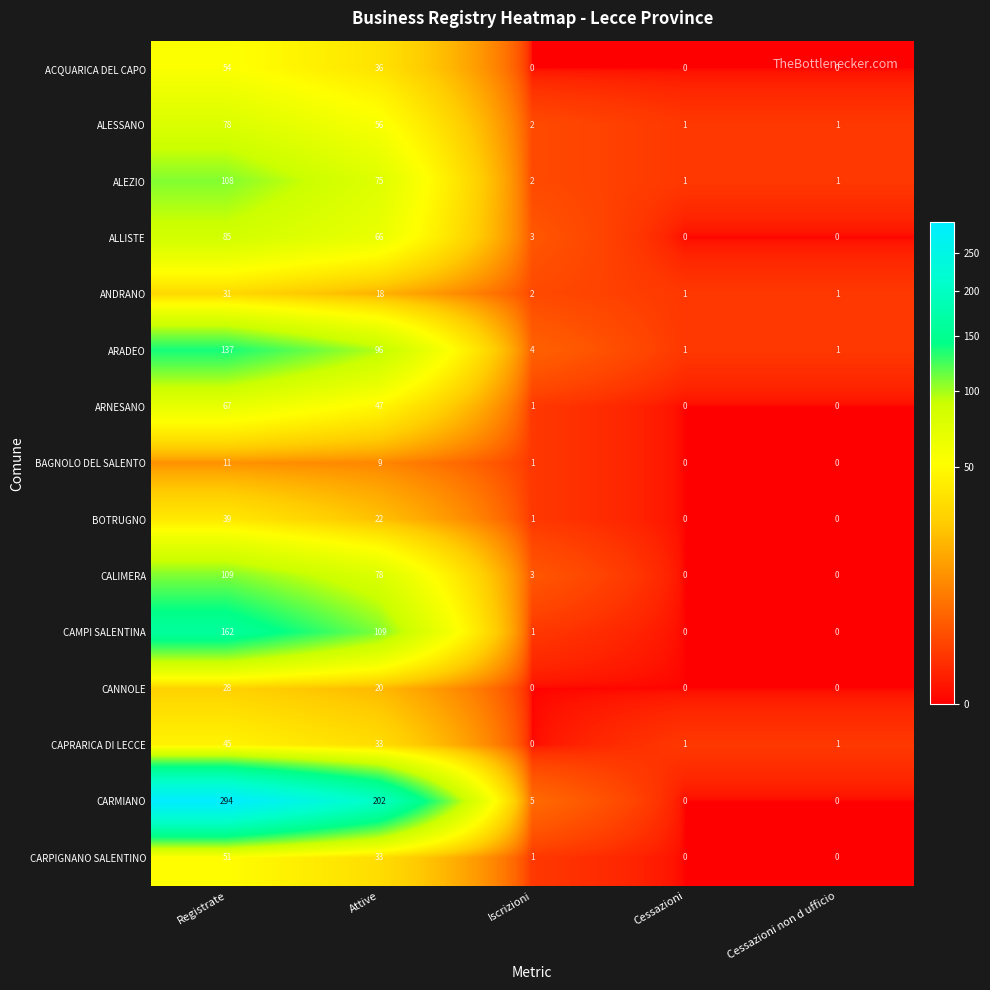

What is the difference between the highest and lowest values at Cessazioni non d ufficio?

1